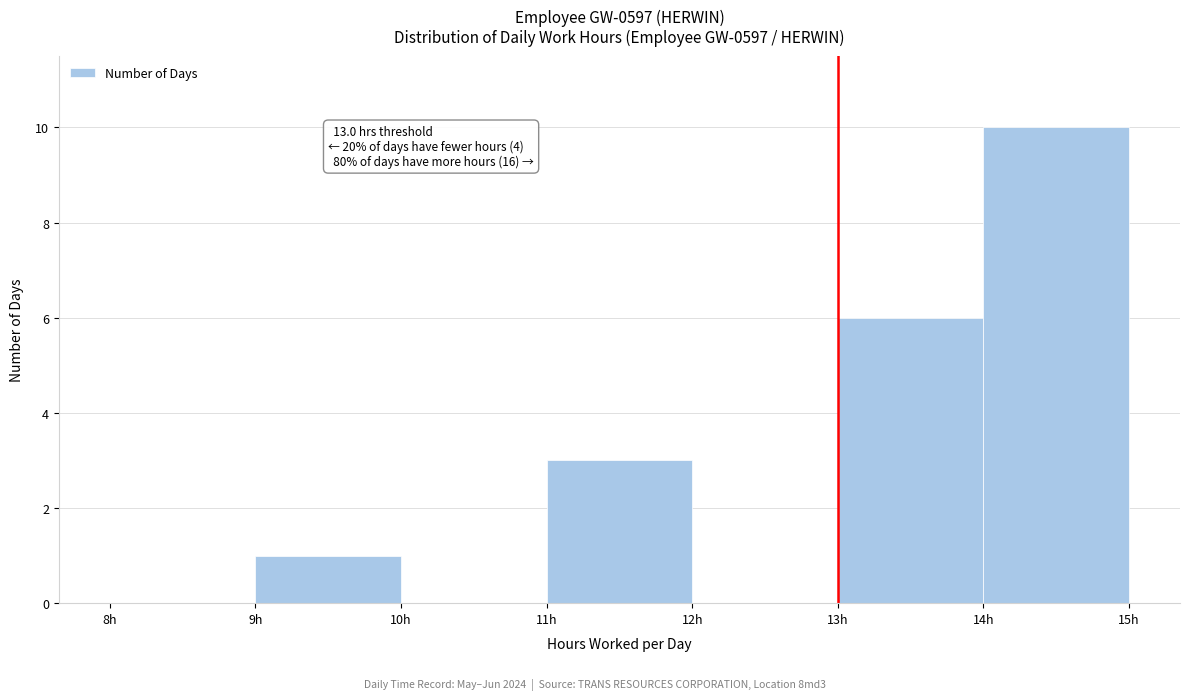

Over which range of the x-axis is the bar tallest?

14 to 15